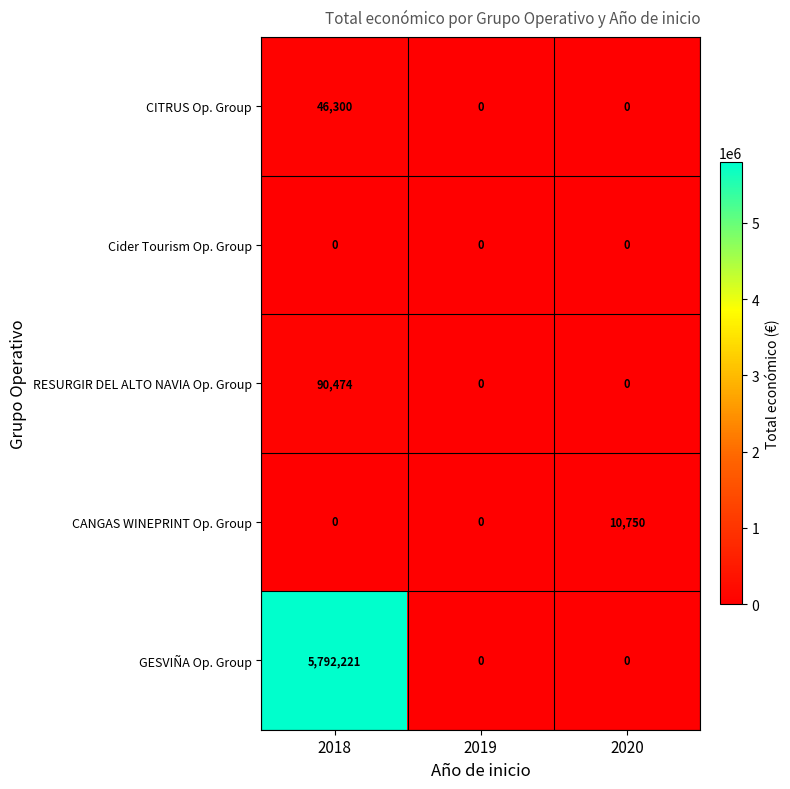

Count the number of categories in the chart.

3